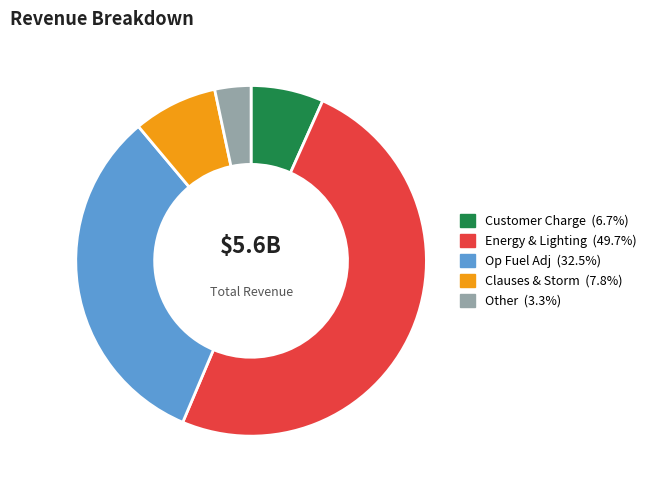

How many segments does this pie chart have?

5